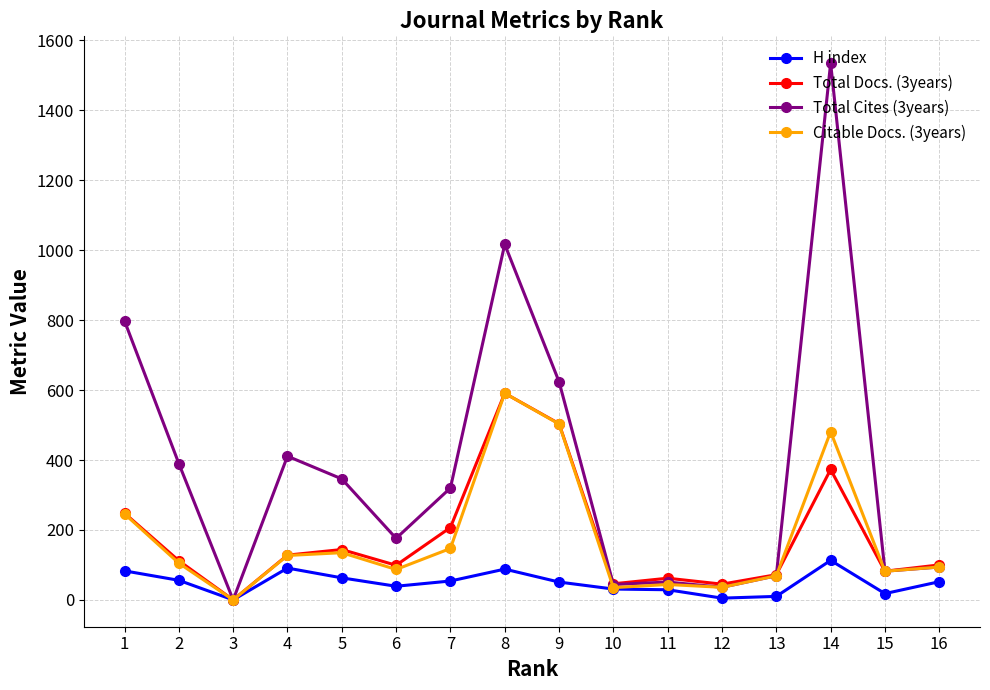

Between 9 and 16, which series saw the biggest shift?

Total Cites (3years)